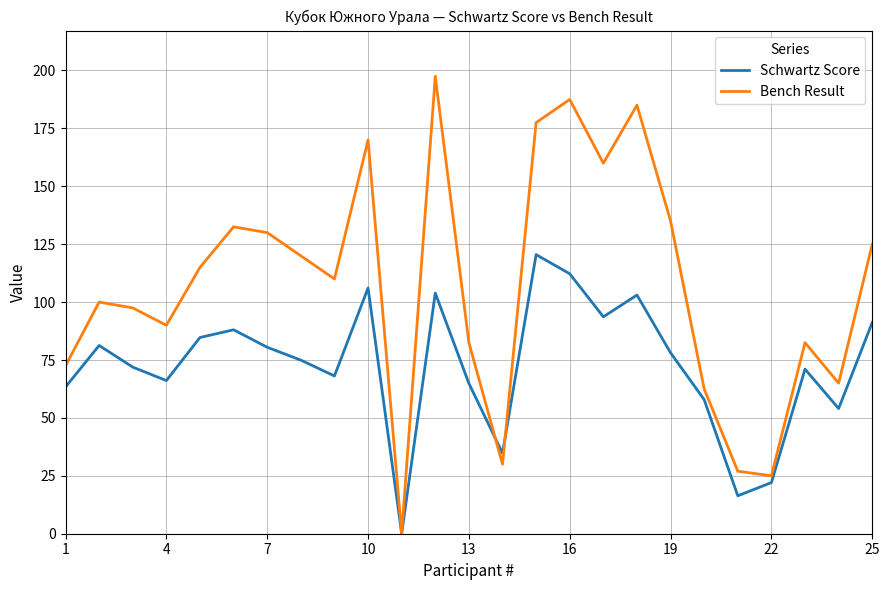

Which series has the largest range (max minus min)?

Bench Result